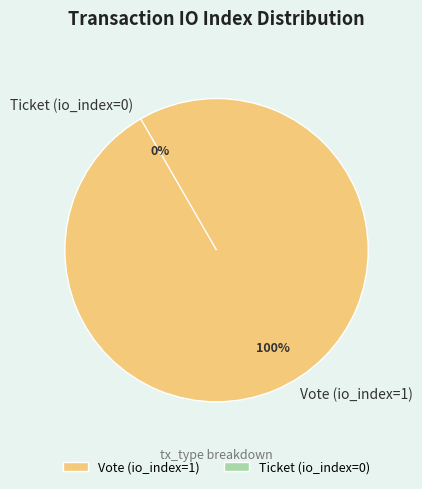

To the nearest percent, what is the average slice percentage?

50%